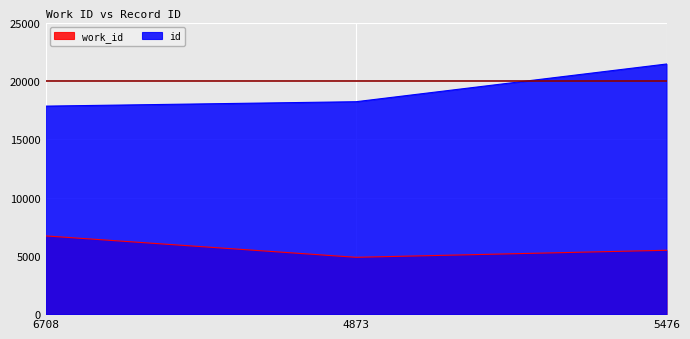

At which label is id closest to 19641?

4873